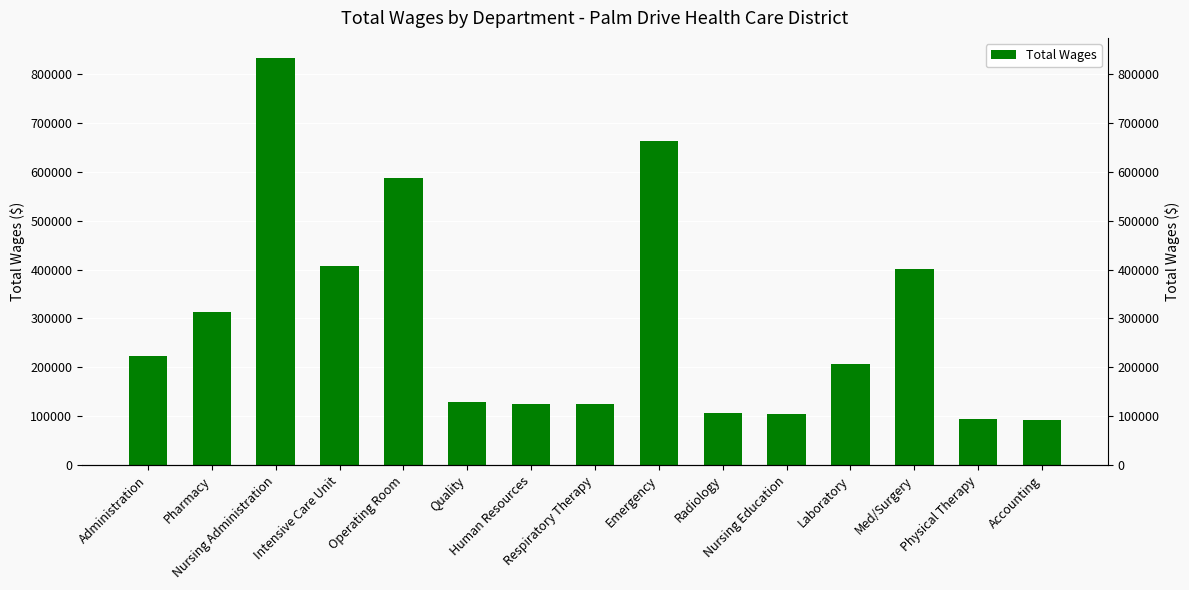

What is the minimum value shown in the chart?

92412